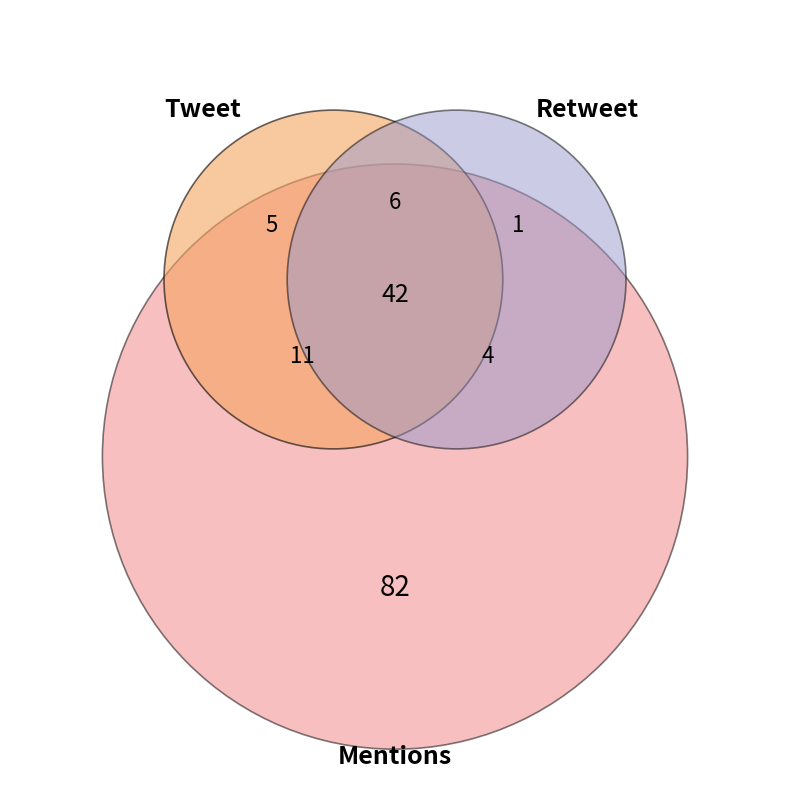

True or false: Retweet+Mentions accounts for 2% of the total.

True